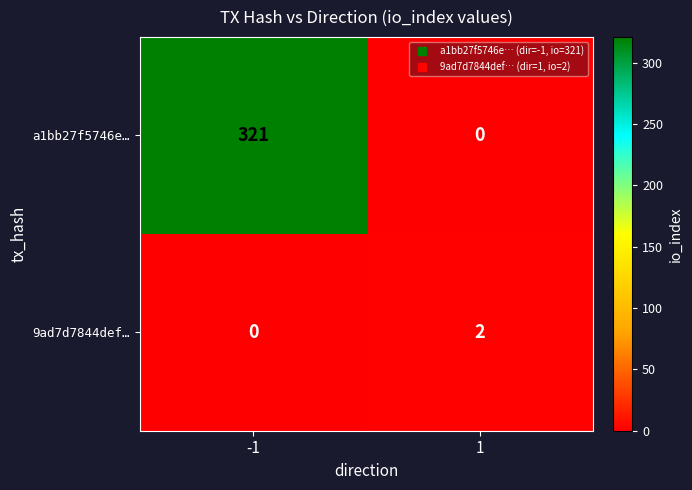

Which series has the widest spread of values?

a1bb27f5746e…